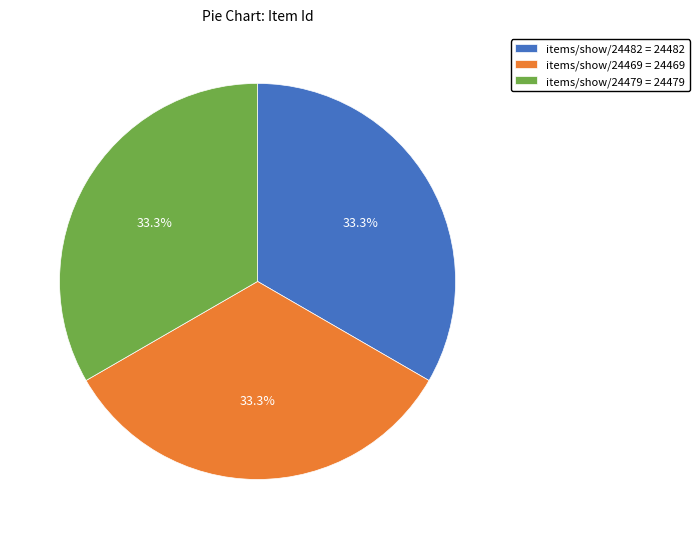

What is the total percentage of items/show/24482 = 24482 and items/show/24479 = 24479?

66.7%